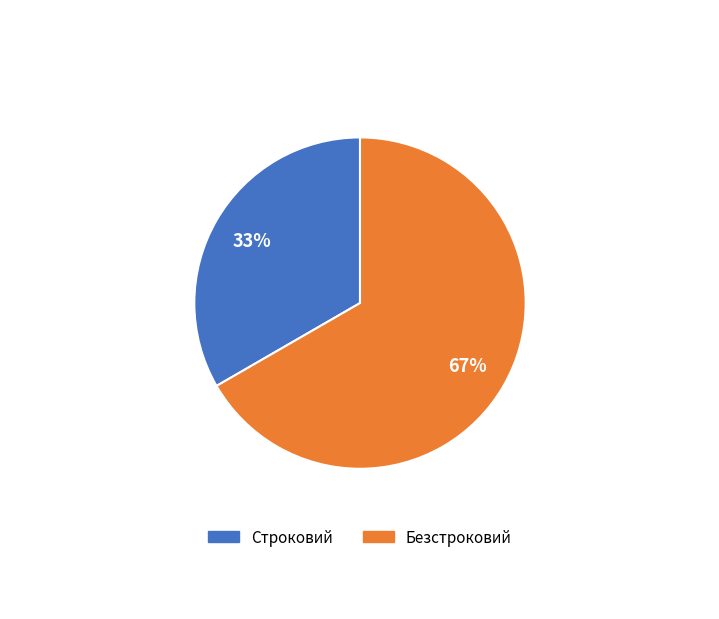

To the nearest percent, what is the combined percentage of Безстроковий and Строковий?

100%